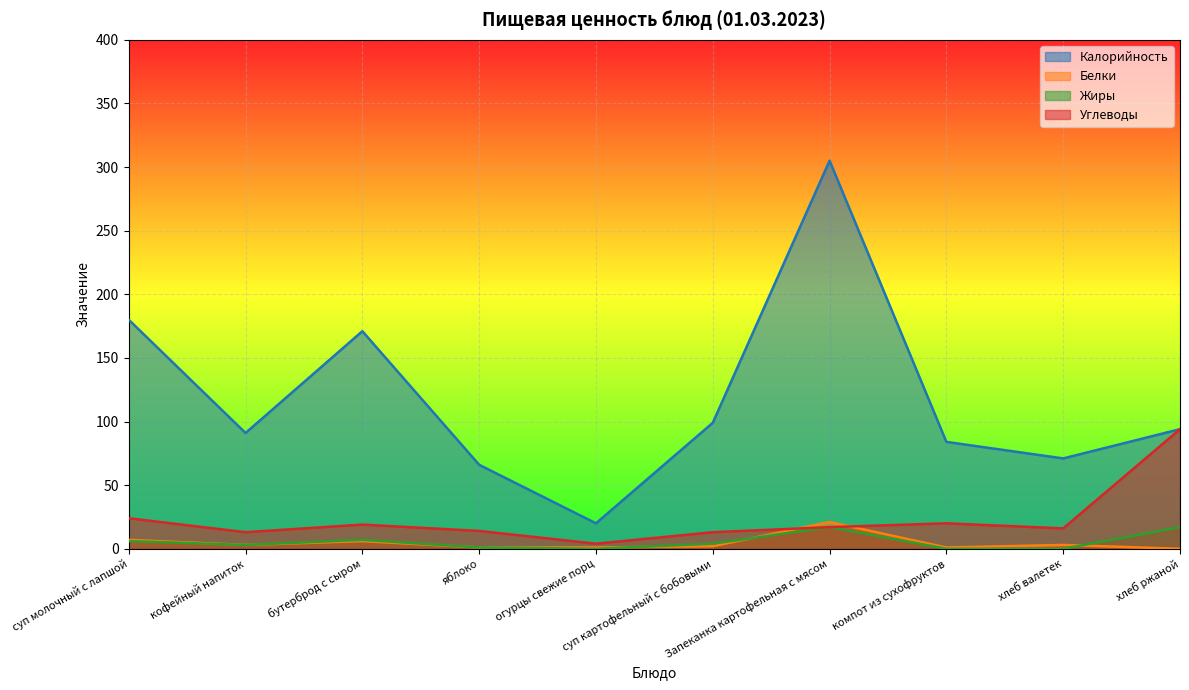

What are all the series names shown in the legend?

Калорийность, Белки, Жиры, Углеводы